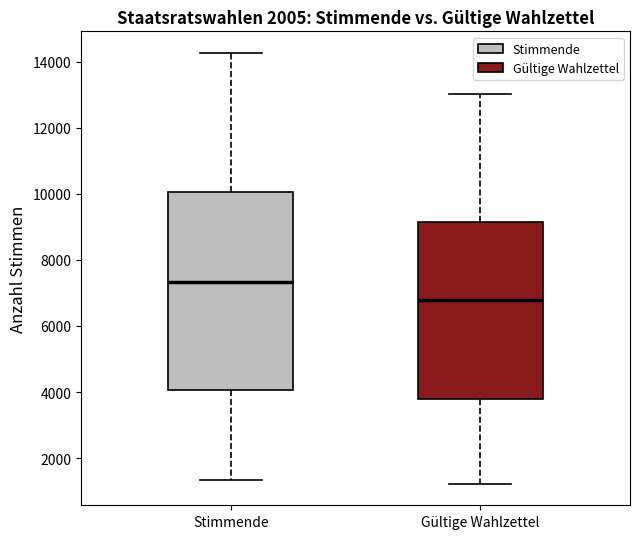

Reading left to right, transcribe this box plot: for each box, give where its median line is, the range the box spans, and where its two whiskers end, as read against the y-axis. The values are not printed on the chart, so give them approximately, as read against the axis.

Stimmende: median 7400, box 4000 to 10000, whiskers 1400 to 14200
Gültige Wahlzettel: median 6800, box 3800 to 9200, whiskers 1200 to 13000